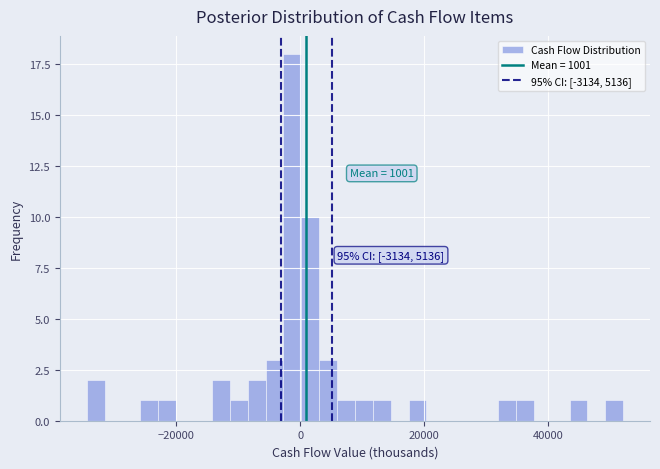

Read against the x-axis, roughly where is the centre of the tallest bar?

-2000